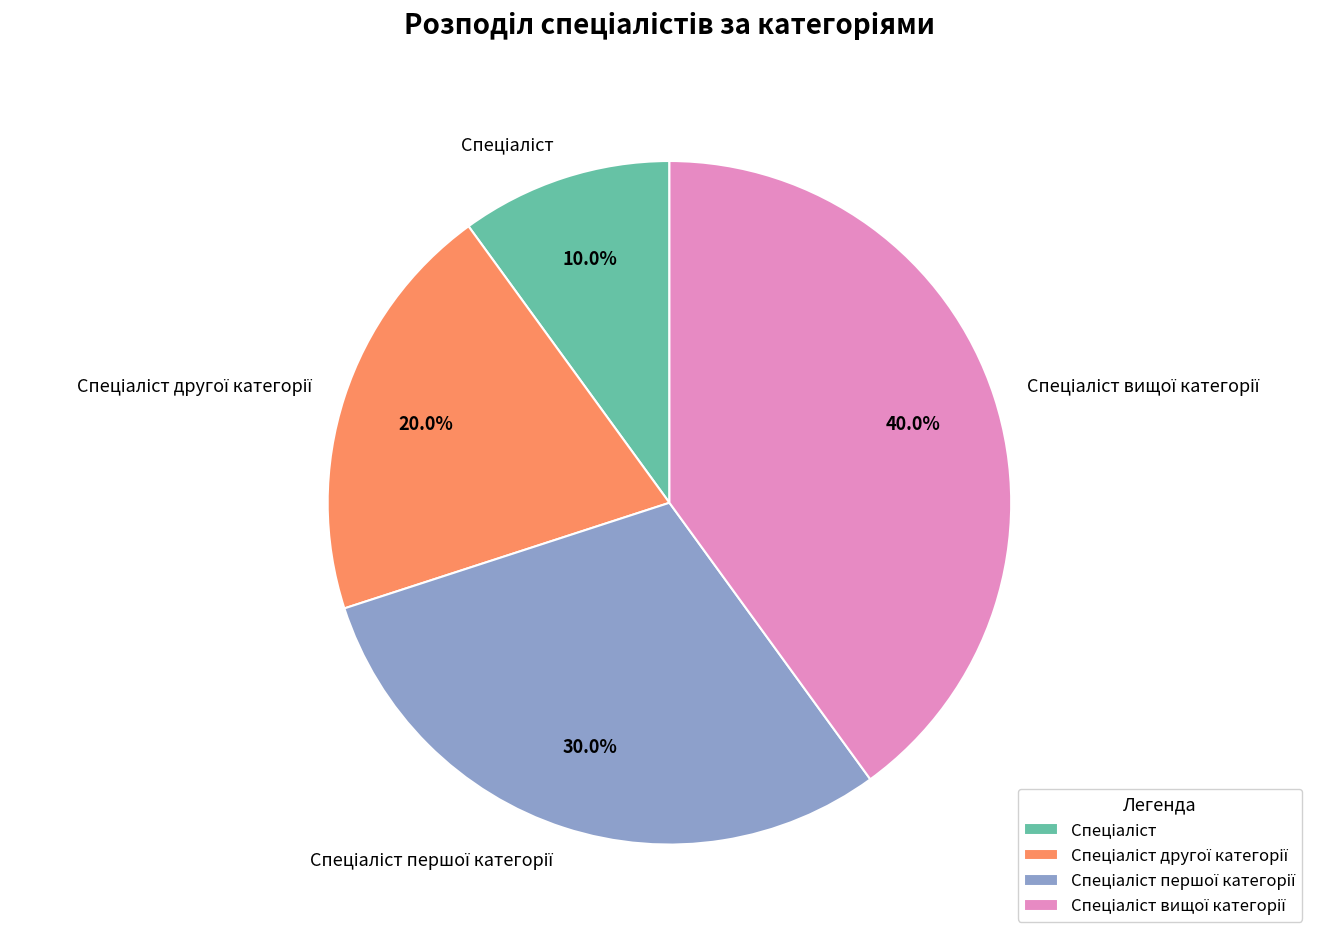

Is there a majority slice in this chart?

No